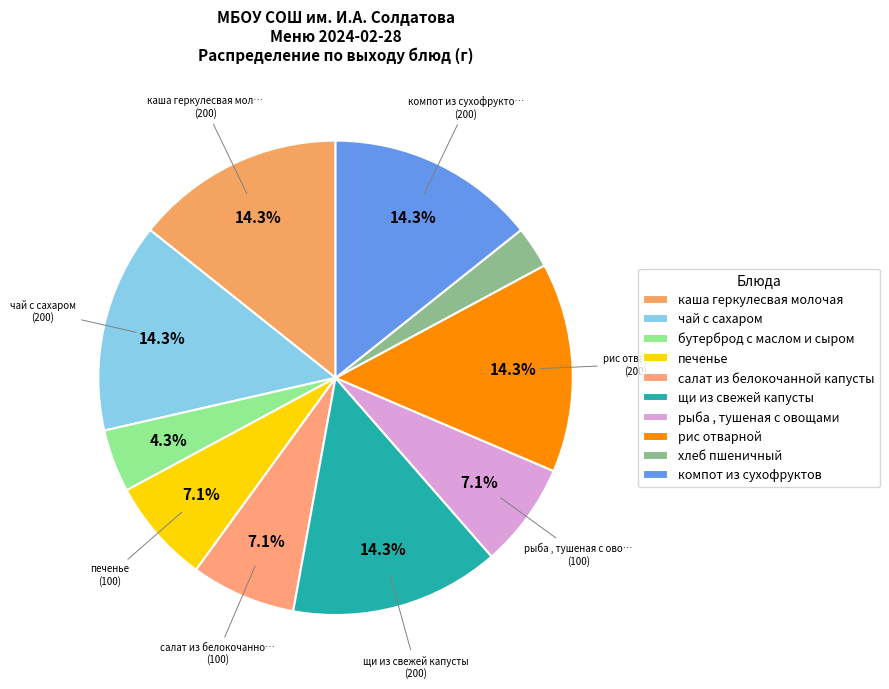

To the nearest percent, what is the difference between the largest and smallest slice percentages?

11%